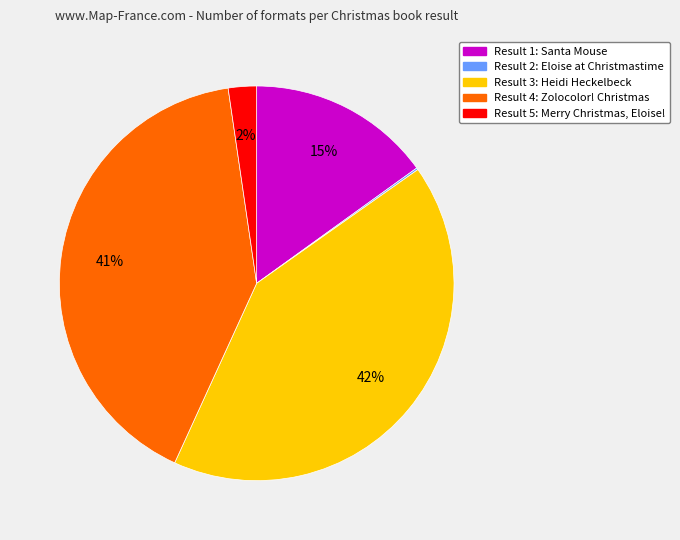

Does any single category account for the majority?

No